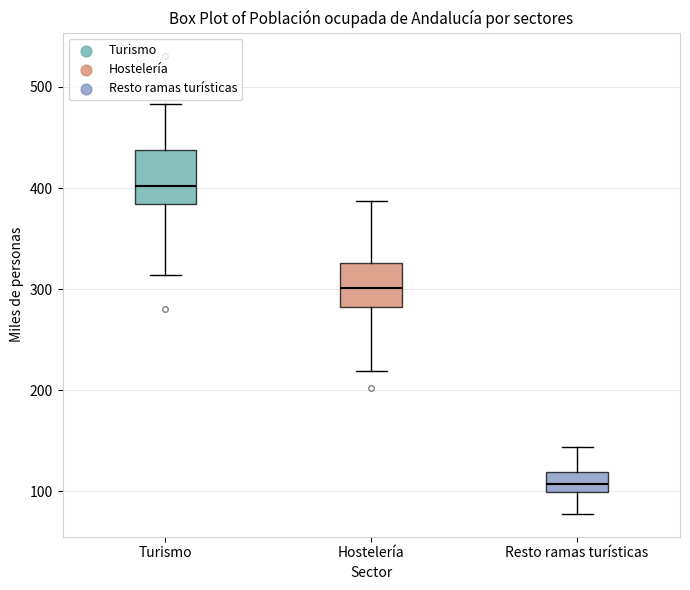

Reading left to right, read every box against the y-axis: the position of its median line, the range the box covers, and the ends of its whiskers. The values are not printed on the chart, so give them approximately, as read against the axis.

Turismo: median 400, box 380 to 440, whiskers 310 to 480
Hostelería: median 300, box 280 to 330, whiskers 220 to 390
Resto ramas turísticas: median 110, box 100 to 120, whiskers 80 to 140